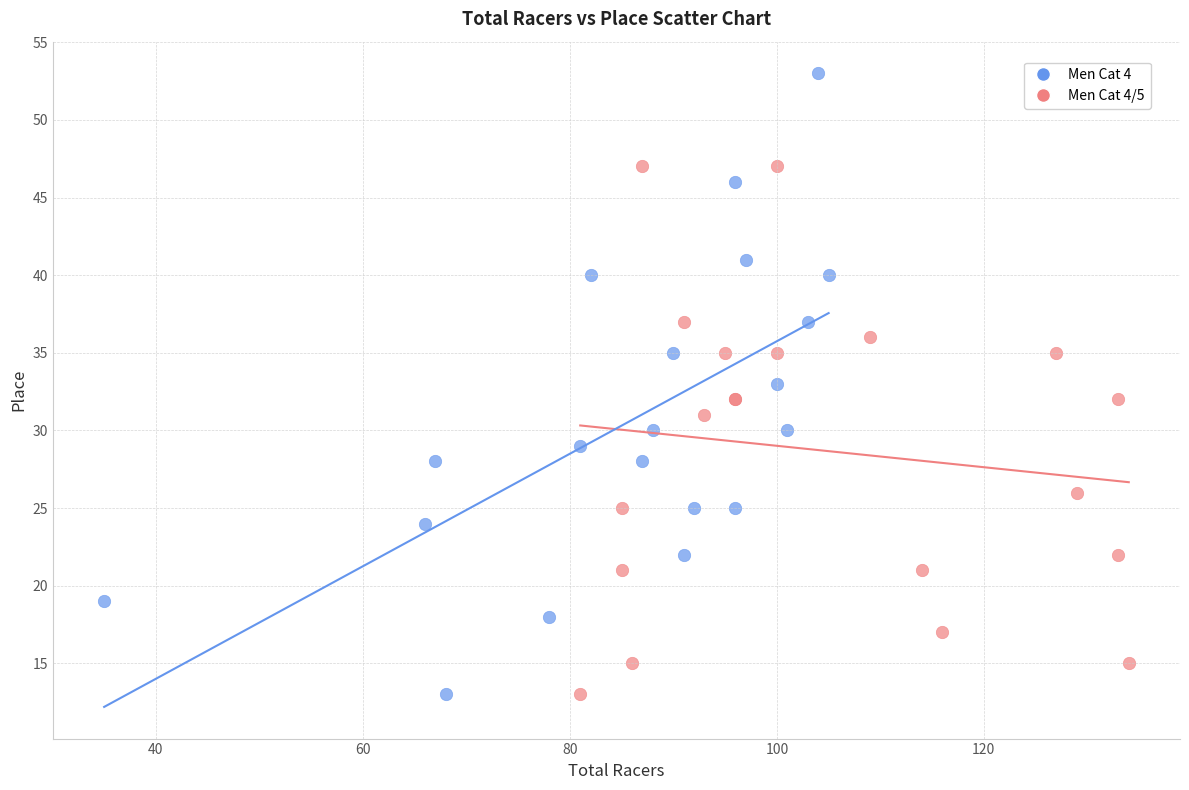

Which series has the widest spread of Y values?

Men Cat 4